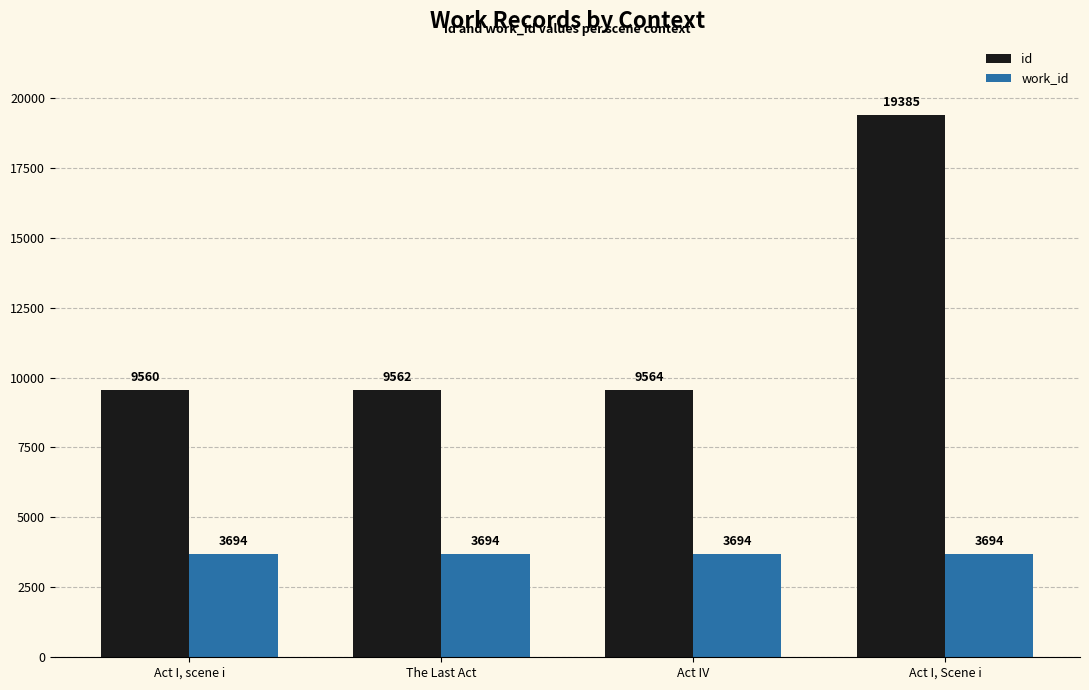

What is the maximum value shown in the chart?

19385